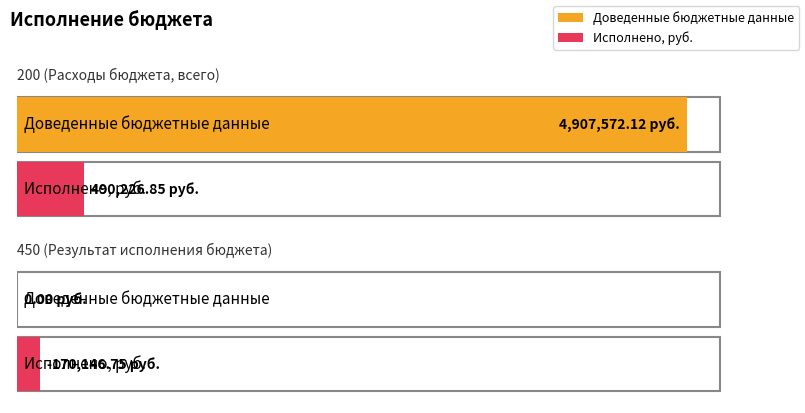

What is the sum of all Исполнено, руб. values?

320080.1